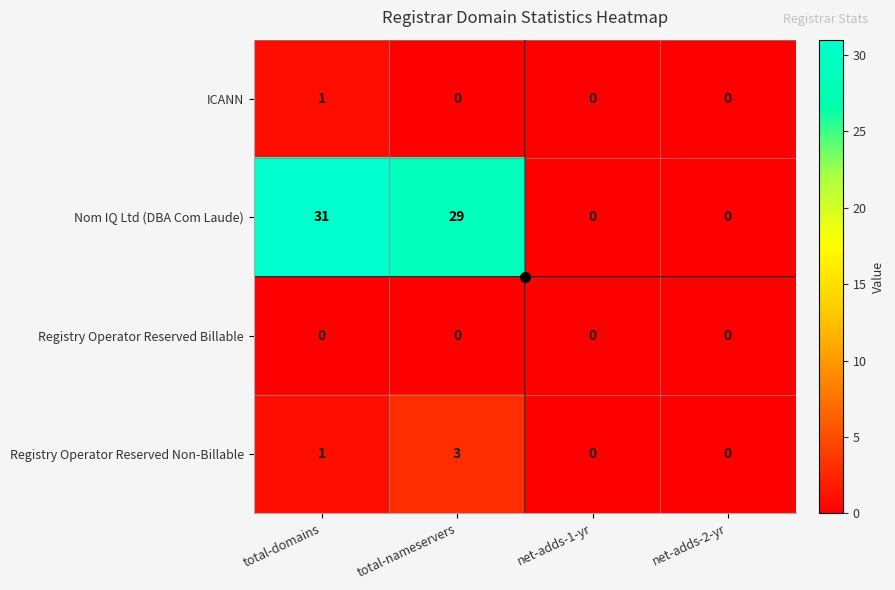

True or false: ICANN has a value of 0 at total-nameservers.

True